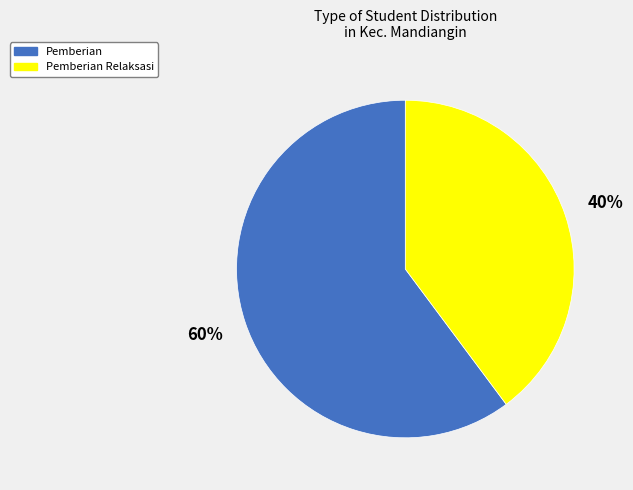

To the nearest percent, what is the difference between the largest and smallest slice percentages?

20%